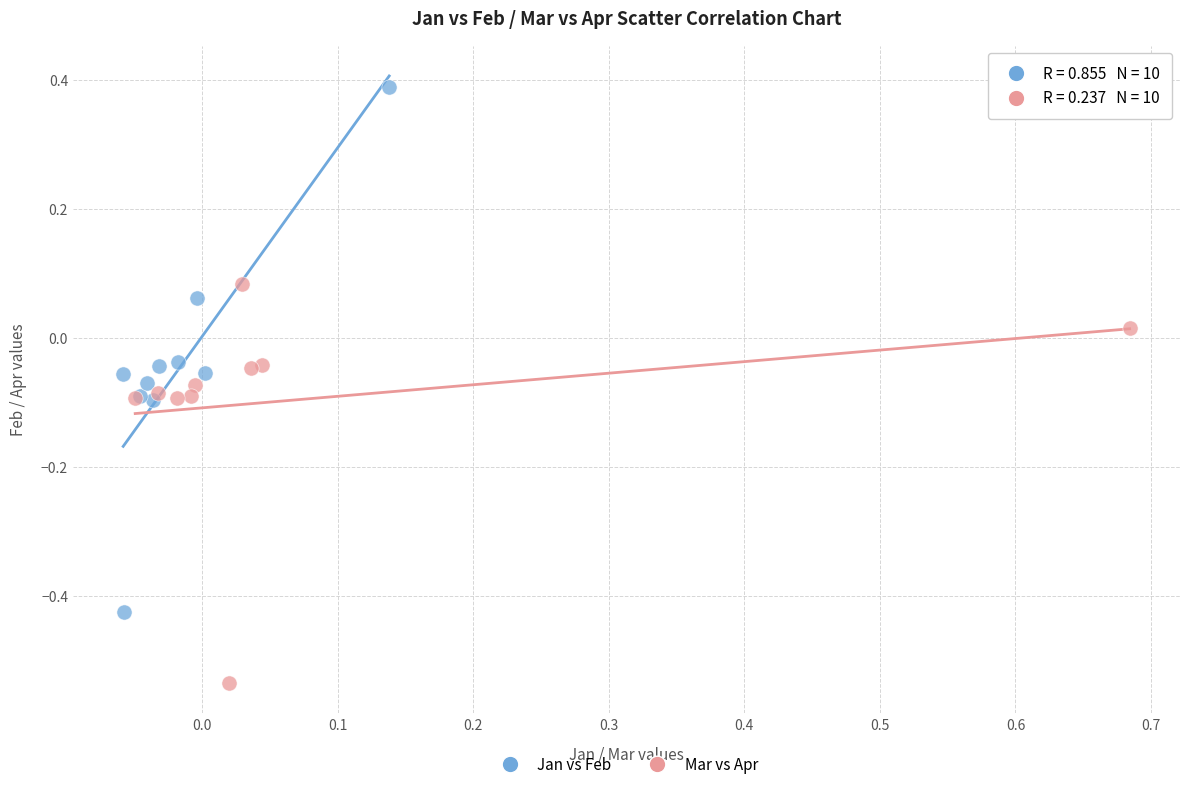

Which series reaches the maximum Y coordinate?

Jan vs Feb